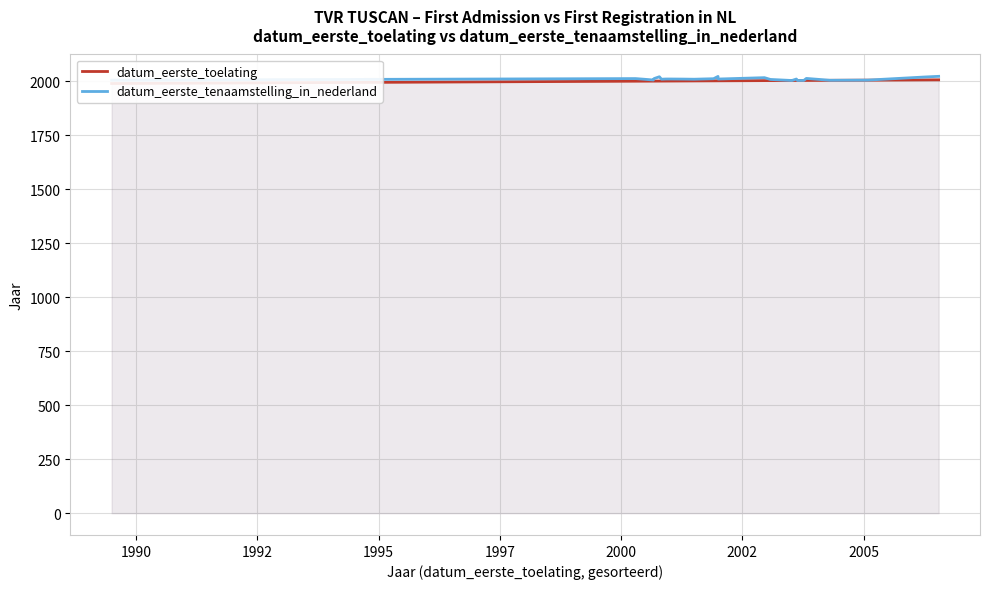

How many distinct data groups are displayed?

2